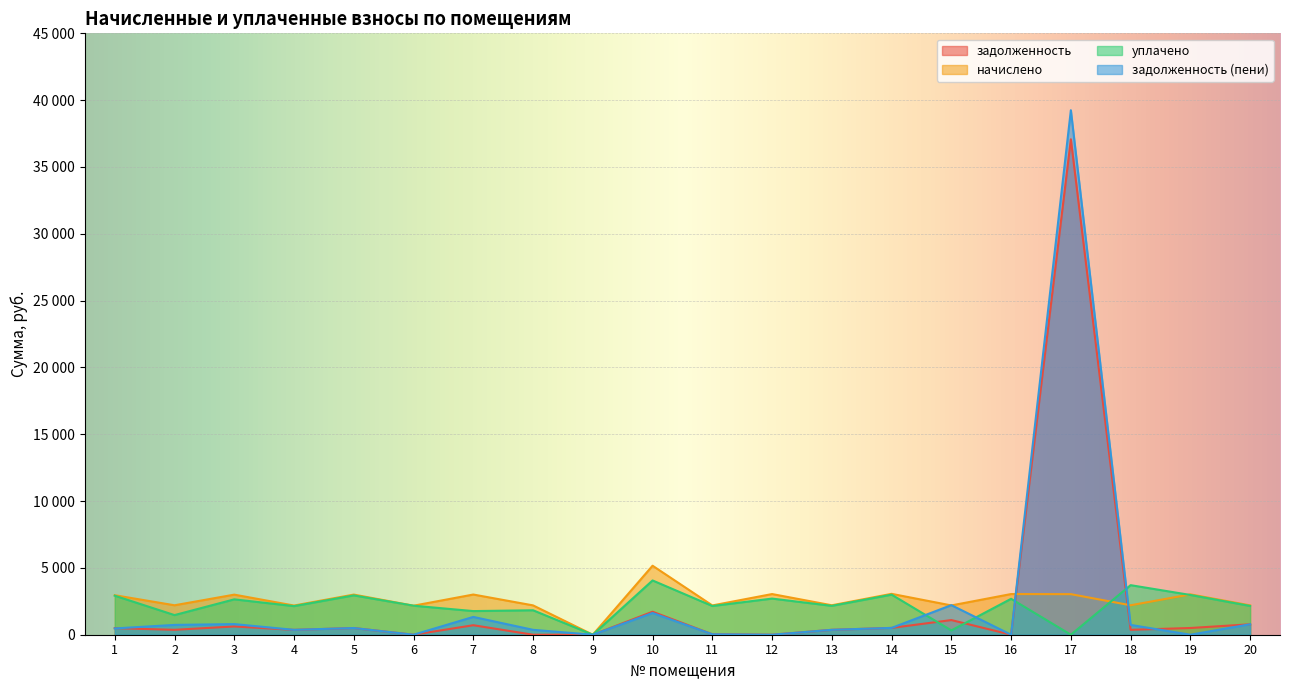

Reading left to right, transcribe all the data shown in this chart.

задолженность: 492.6	367.3	618.8	364.0	500.6	0.0	710.8	0.0	0.0	1721.1	33.0	0.0	367.3	509.9	1096.9	0.0	37071.8	367.3	503.2	781.0
начислено: 2955.7	2203.8	2999.4	2183.9	3003.4	2172.0	3007.4	2195.9	0.0	5163.4	2191.9	3043.2	2203.8	3059.1	2191.9	3043.2	3035.3	2203.8	3019.3	2195.9
уплачено: 2919.9	1469.2	2646.5	2140.2	2944.5	2172.0	1768.7	1829.9	0.0	4060.9	2148.9	2704.3	2160.6	2999.1	322.7	2688.0	0.0	3708.5	2975.3	2152.8
задолженность (пени): 470.4	734.6	795.9	364.9	500.6	0.0	1332.5	366.0	0.0	1625.4	33.0	0.0	367.3	509.9	2213.8	0.0	39246.5	734.6	0.0	782.8